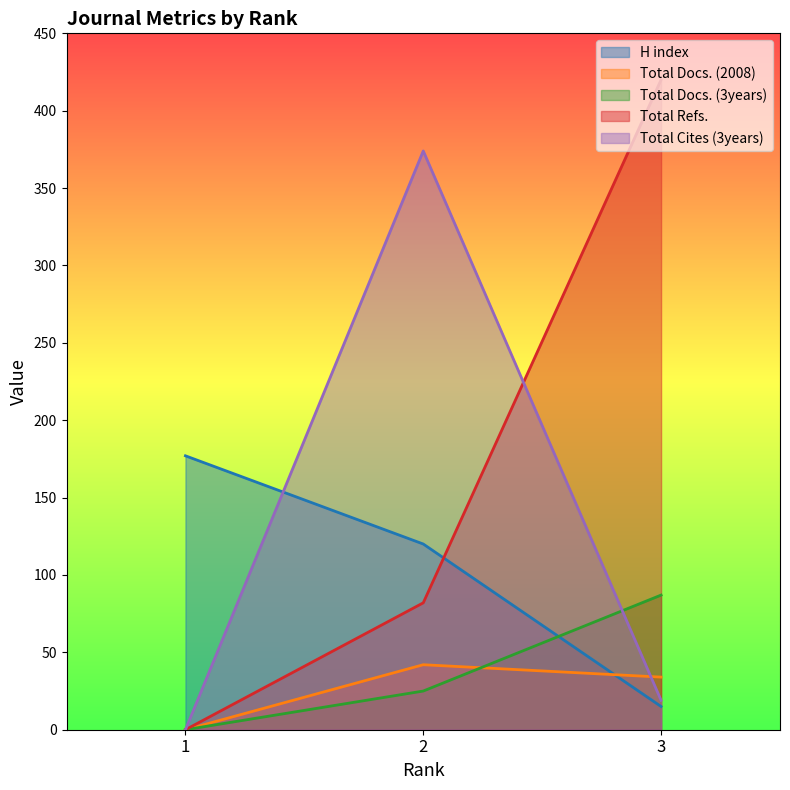

Between 1 and 2, which series saw the biggest shift?

Total Cites (3years)